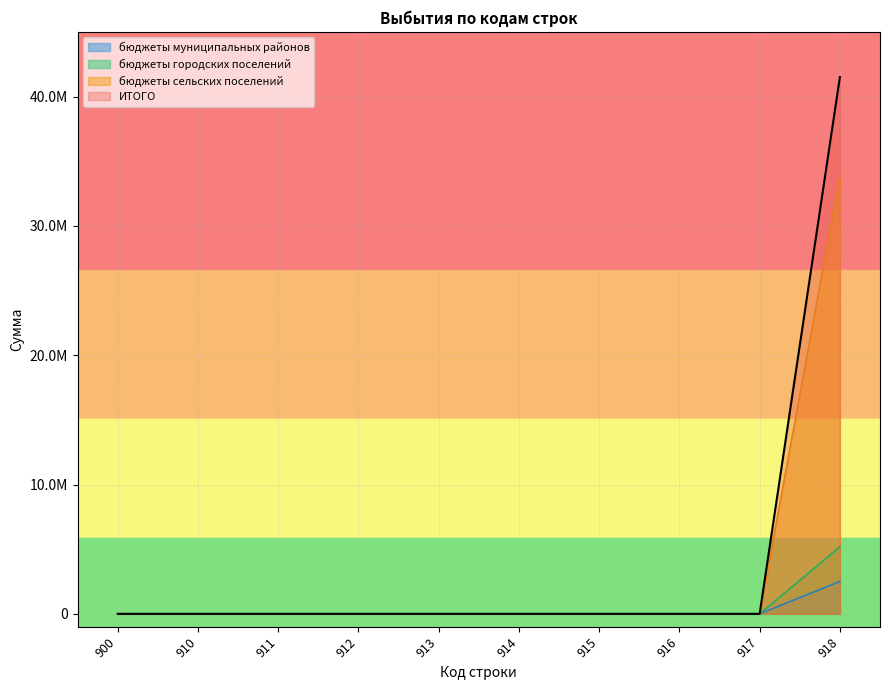

At which category is the sum across all series the highest?

918